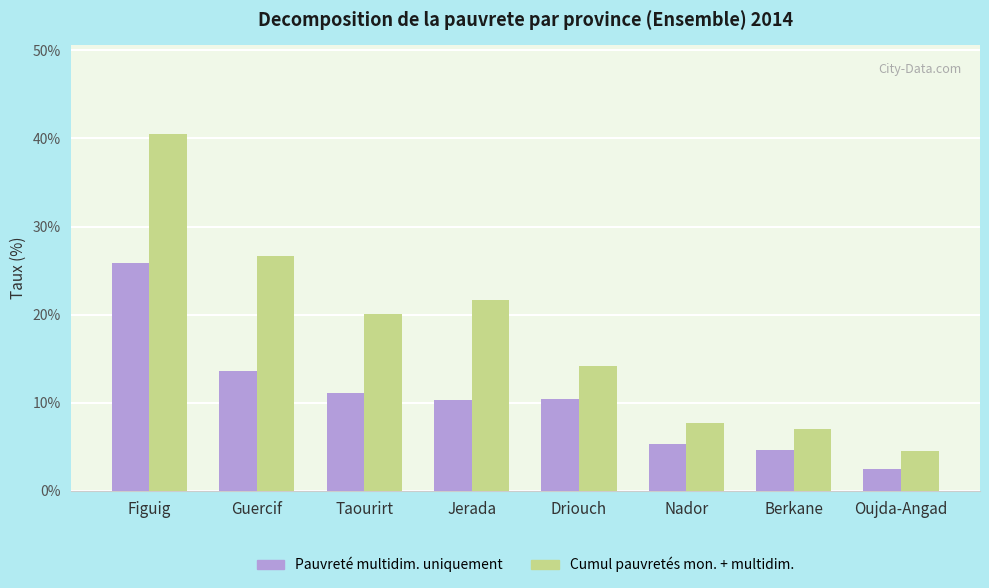

What is the spread (max minus min) of values at Driouch?

3.7